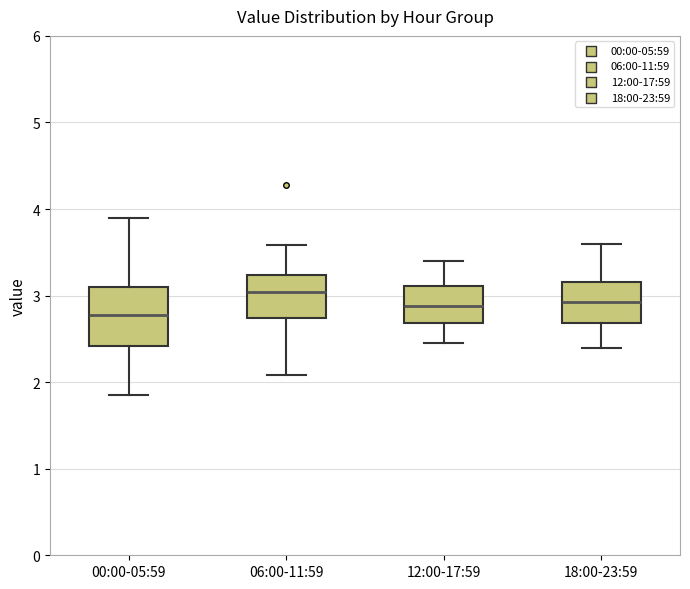

Reading left to right, transcribe this box plot: for each box, give where its median line is, the range the box spans, and where its two whiskers end, as read against the y-axis. The values are not printed on the chart, so give them approximately, as read against the axis.

00:00-05:59: median 2.8, box 2.4 to 3.1, whiskers 1.9 to 3.9
06:00-11:59: median 3.0, box 2.7 to 3.2, whiskers 2.1 to 3.6
12:00-17:59: median 2.9, box 2.7 to 3.1, whiskers 2.5 to 3.4
18:00-23:59: median 2.9, box 2.7 to 3.2, whiskers 2.4 to 3.6